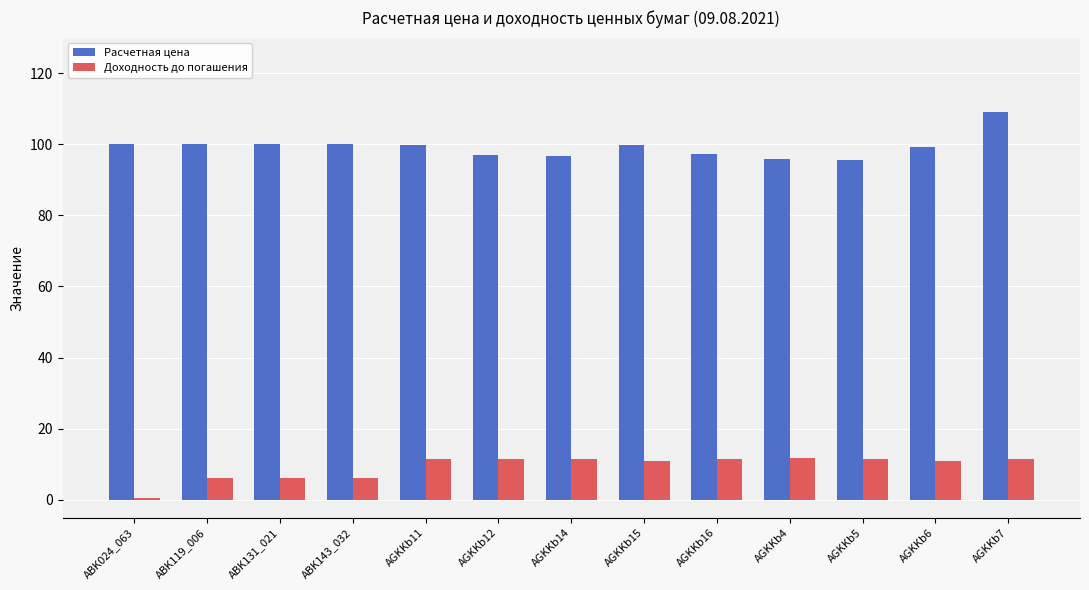

What are all the series names shown in the legend?

Расчетная цена, Доходность до погашения